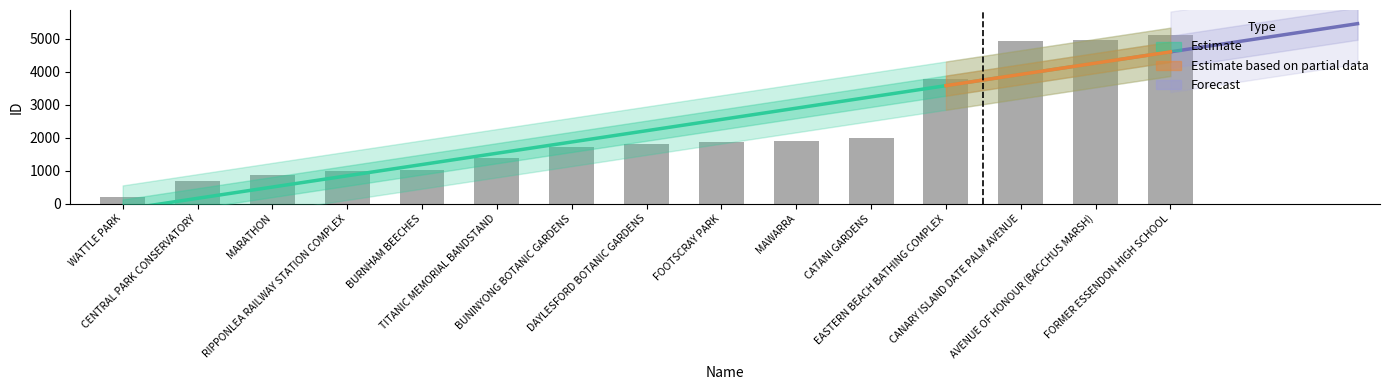

What is the value of the 10th bar from the left?

1885